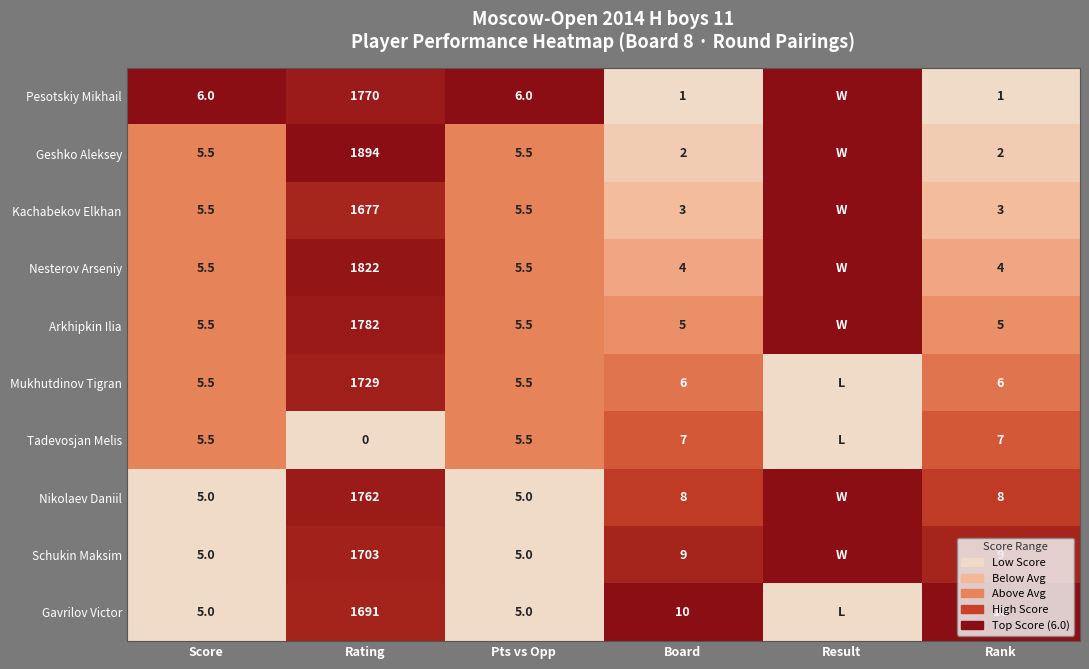

The Pesotskiy Mikhail series shows 10.8 at Pts vs Opp. True or false?

False